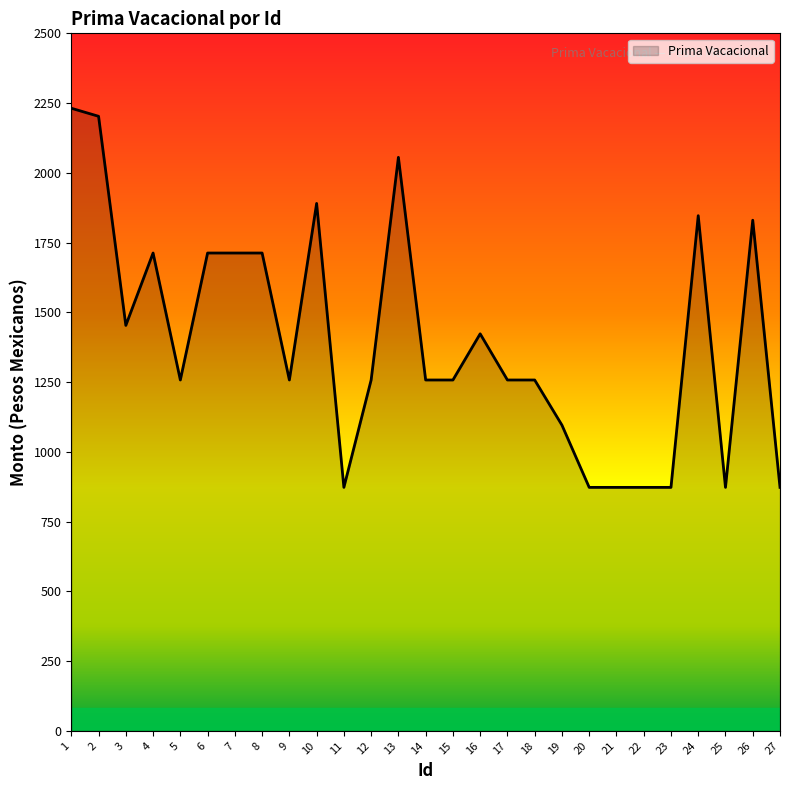

Between 4 and 19, which is larger?

4